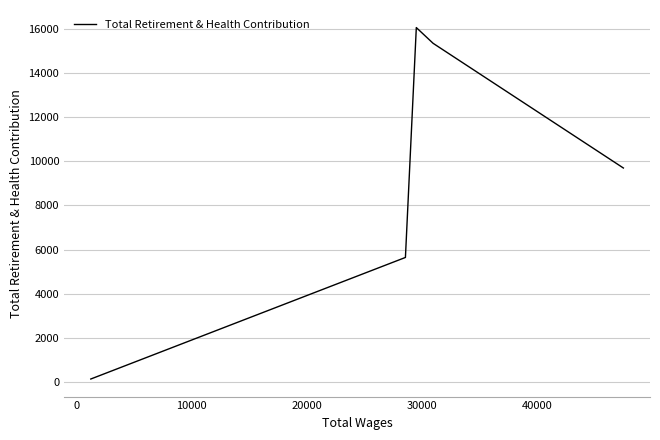

How many interior local peaks (higher than both neighbors) does the data have?

1